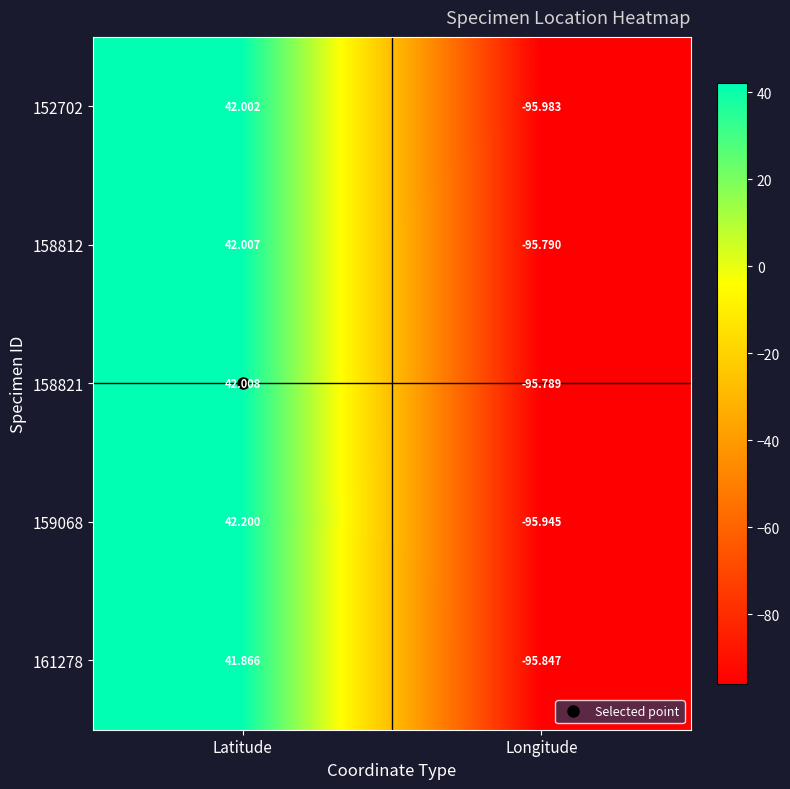

How many values in 161278 are below zero?

1